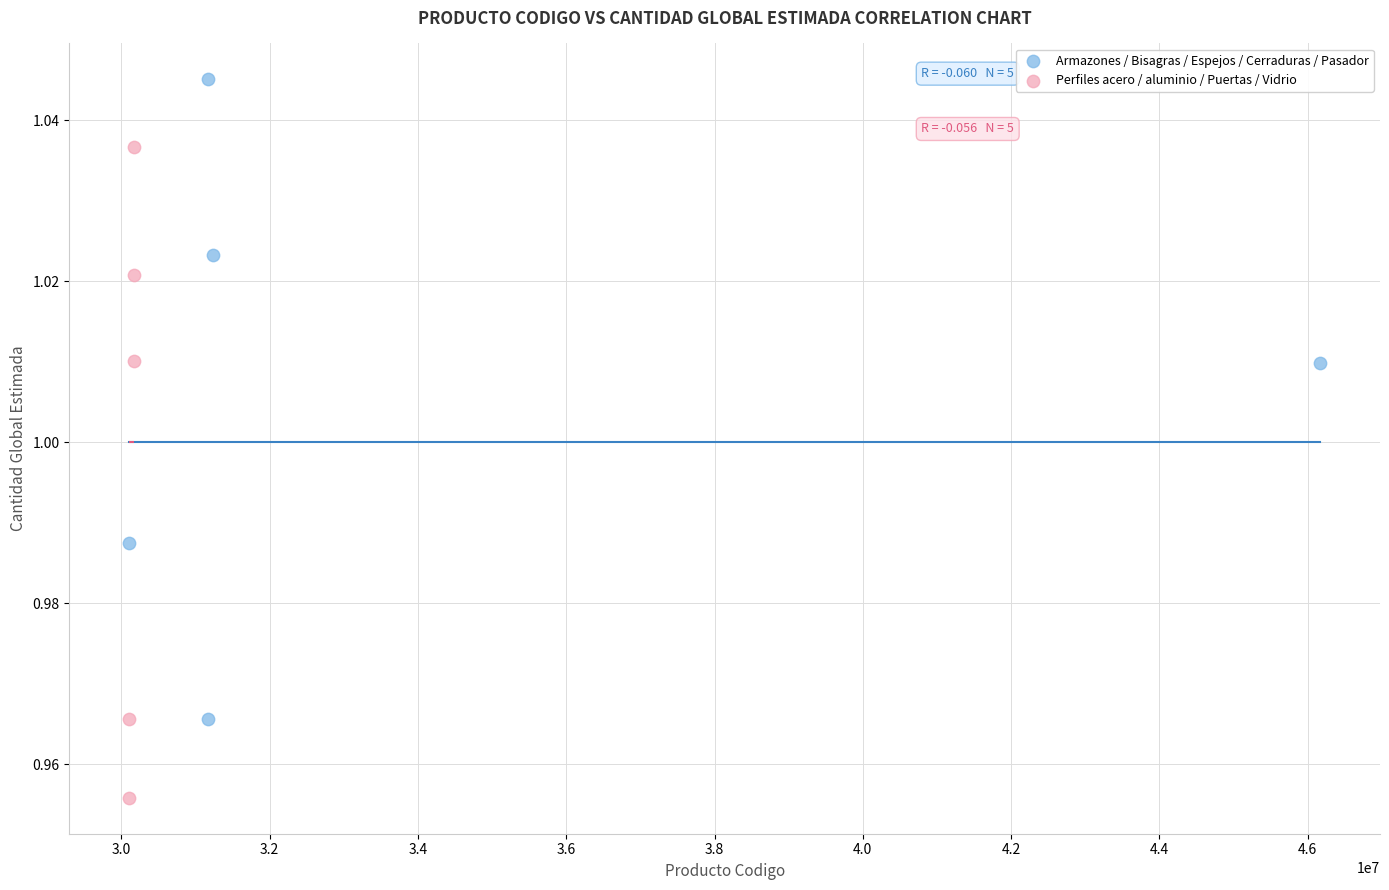

Which series reaches the maximum Y coordinate?

Armazones / Bisagras / Espejos / Cerraduras / Pasador